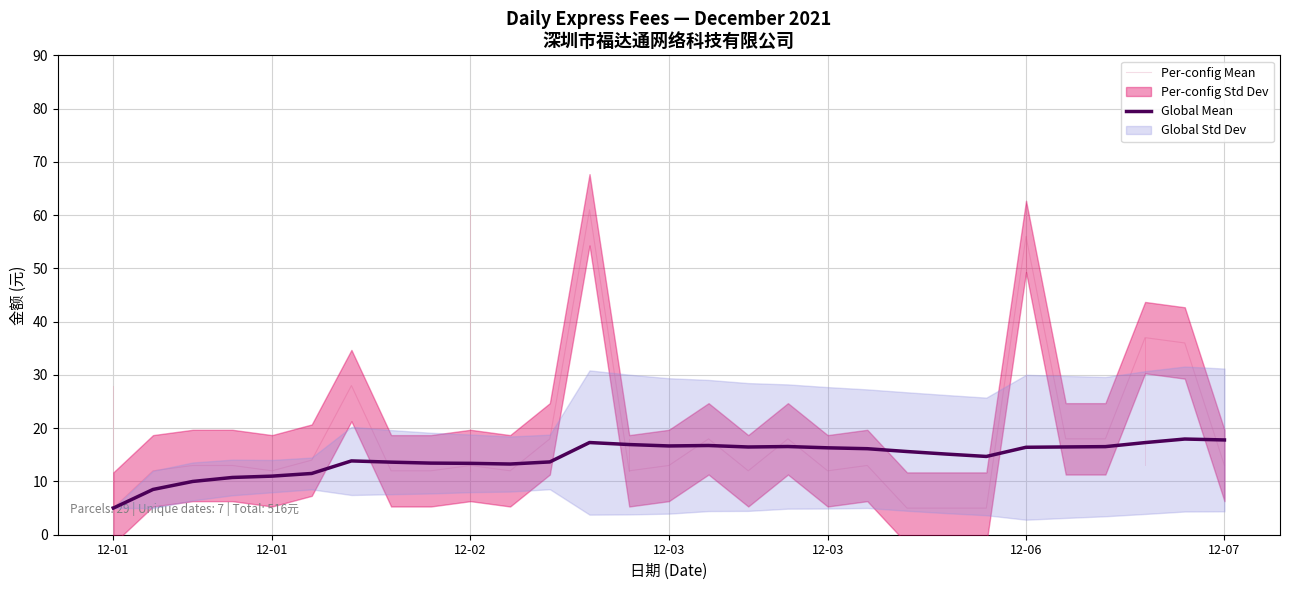

Reading left to right, transcribe all the data shown in this chart.

Per-config Mean: 5.0	12.0	13.0	13.0	12.0	14.0	28.0	12.0	12.0	13.0	12.0	18.0	61.0	12.0	13.0	18.0	12.0	18.0	12.0	13.0	5.0	5.0	5.0	56.0	18.0	18.0	37.0	36.0	13.0
Global Mean: 5.0	8.5	10.0	10.8	11.0	11.5	13.9	13.6	13.4	13.4	13.3	13.7	17.3	16.9	16.7	16.8	16.5	16.6	16.3	16.1	15.6	15.1	14.7	16.4	16.5	16.5	17.3	18.0	17.8